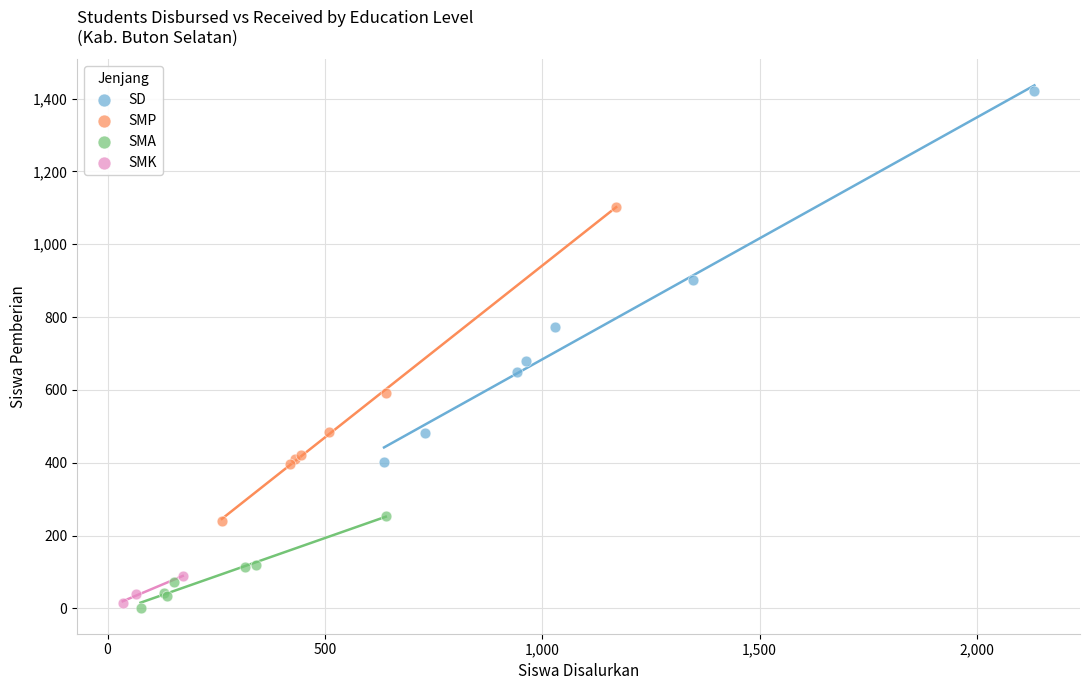

Which series contains the highest Y value?

SD